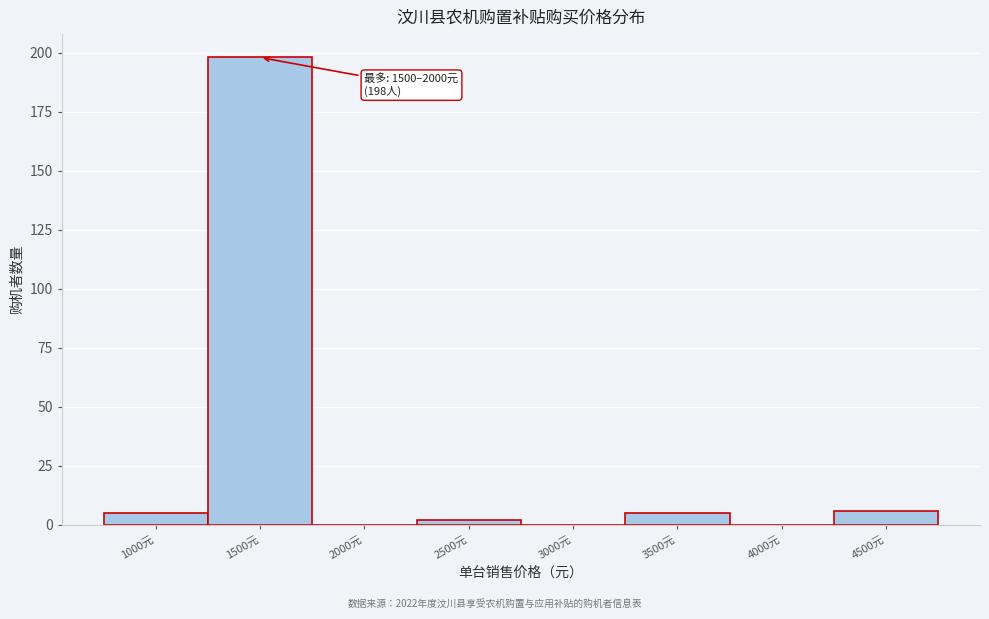

Reading left to right, what are all the values shown in this chart?

1000元=5	1500元=198	2000元=0	2500元=2	3000元=0	3500元=5	4000元=0	4500元=6